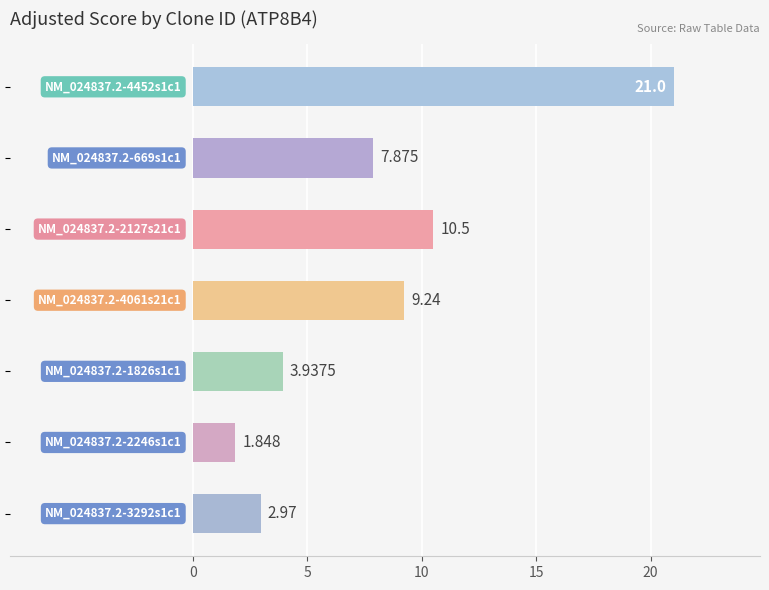

What is the difference between the maximum and minimum values?

19.2